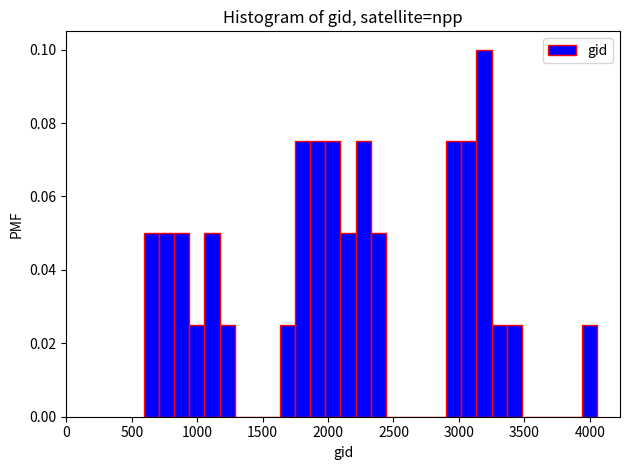

Around what value on the x-axis is the tallest bar? Give the approximate position of its centre, as read against the axis.

3200